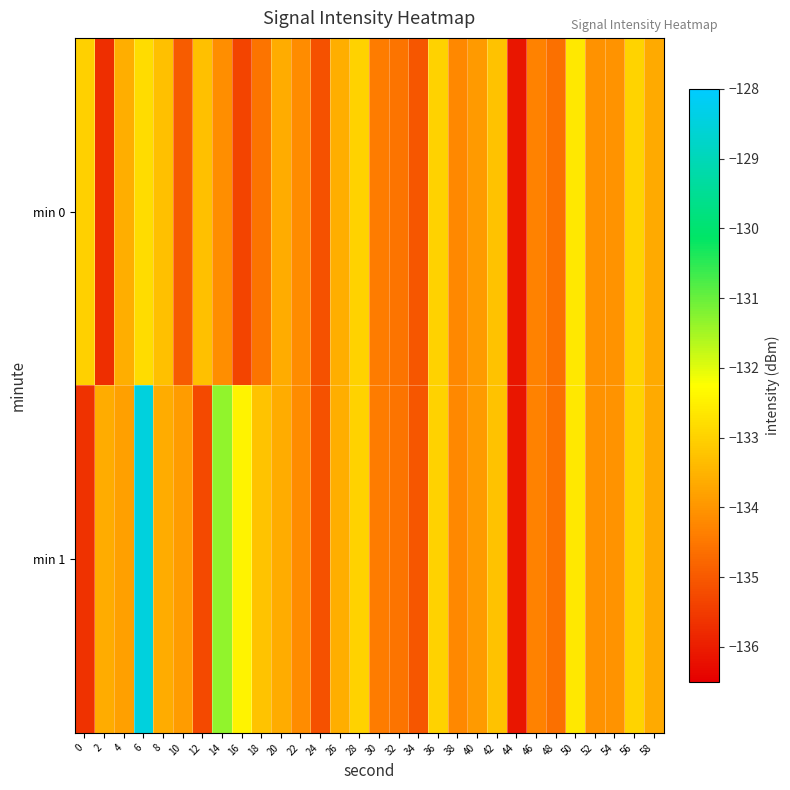

Rank the series by their maximum value, from highest to lowest.

min 1, min 0